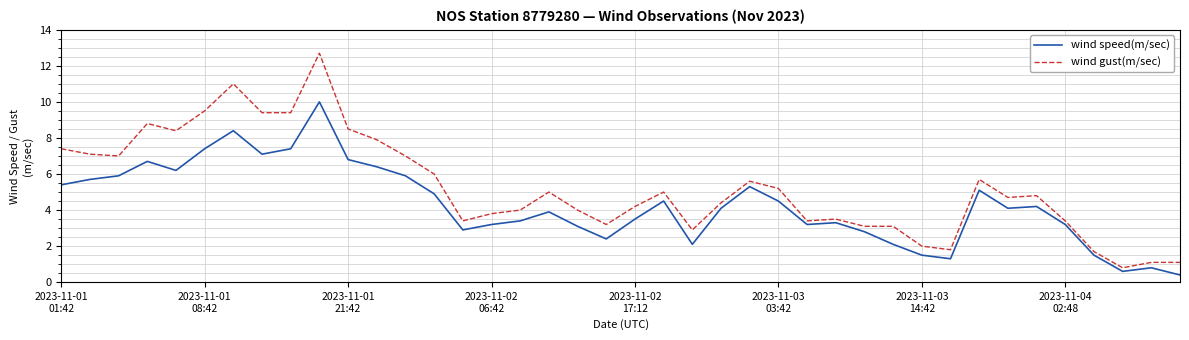

Which series has the largest range (max minus min)?

wind gust(m/sec)